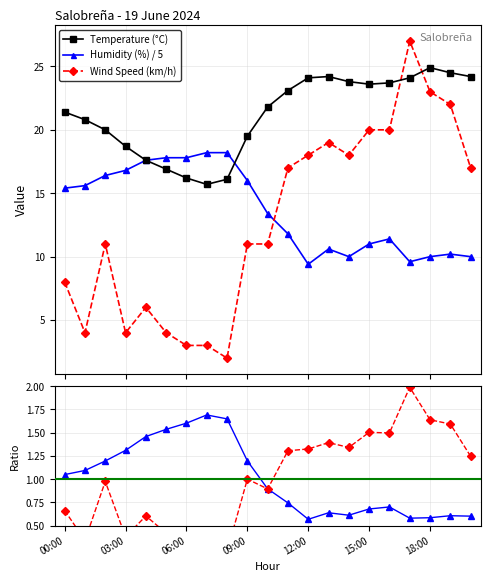

What is the label of the 5th point from the right?

16